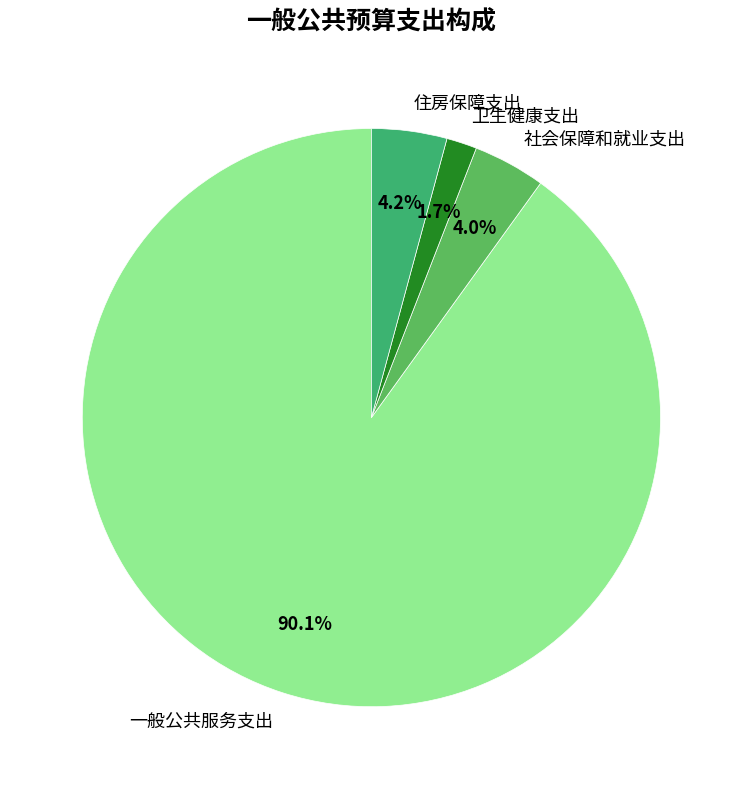

Is 一般公共服务支出 the majority of the pie?

Yes